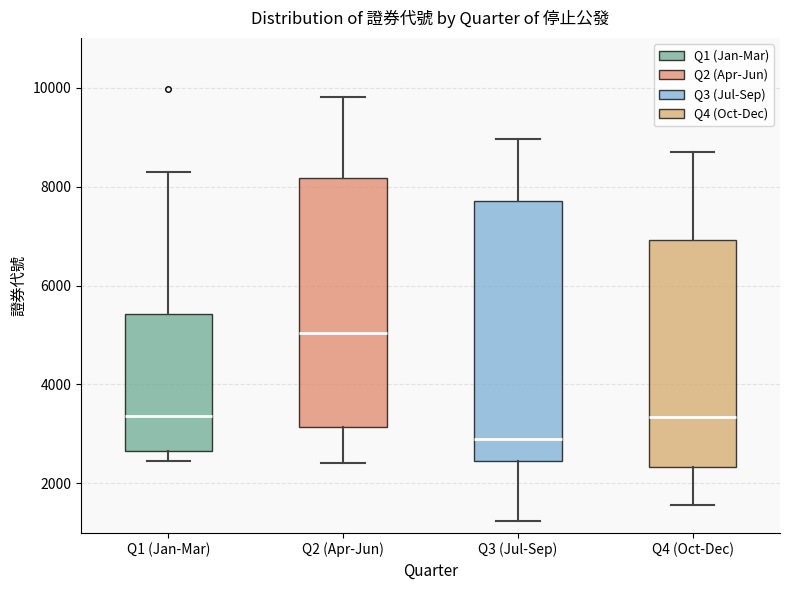

Which box is the tallest, from its lower edge to its upper edge?

Q3 (Jul-Sep)